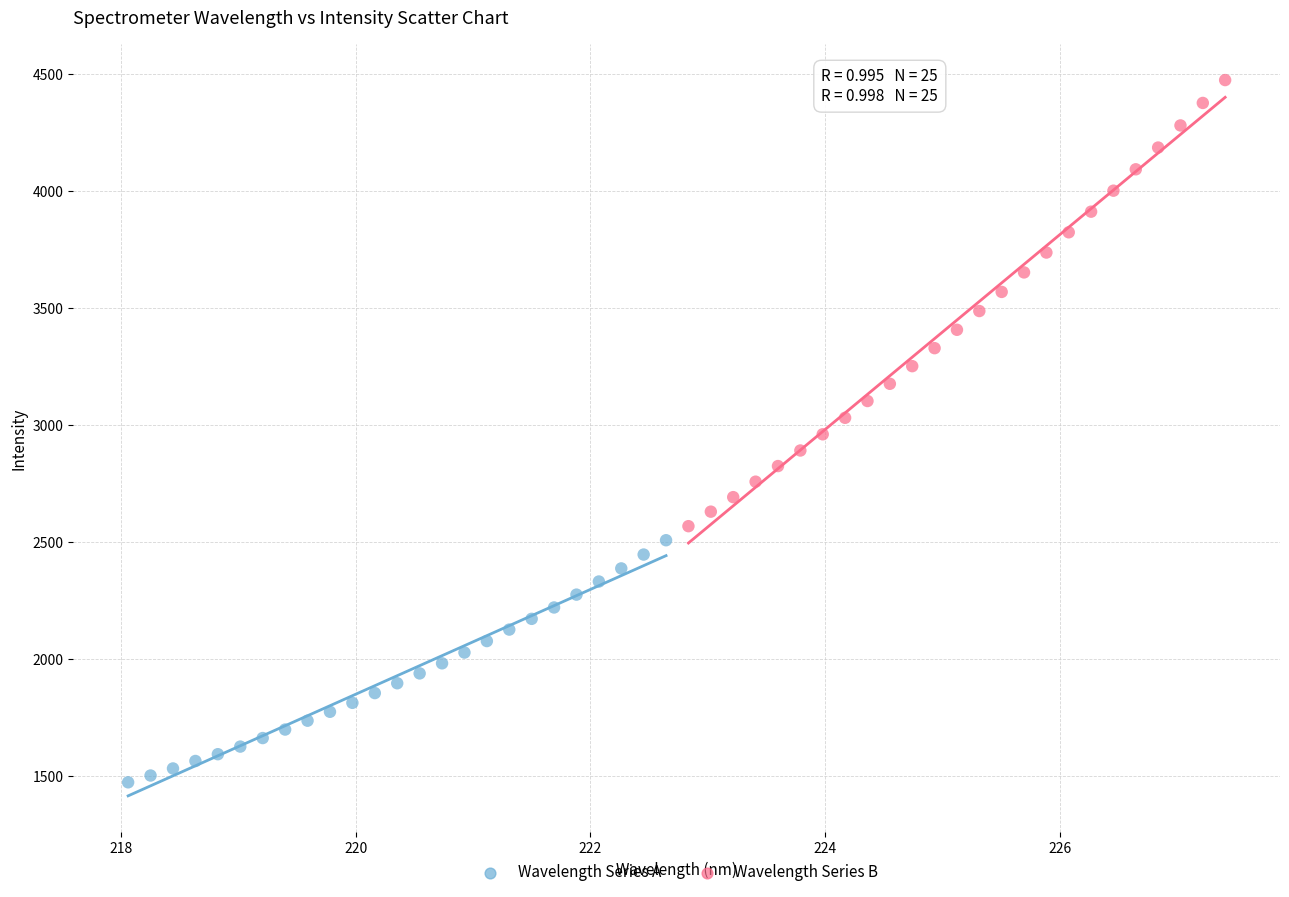

Which series contains the lowest Y value?

Wavelength Series A